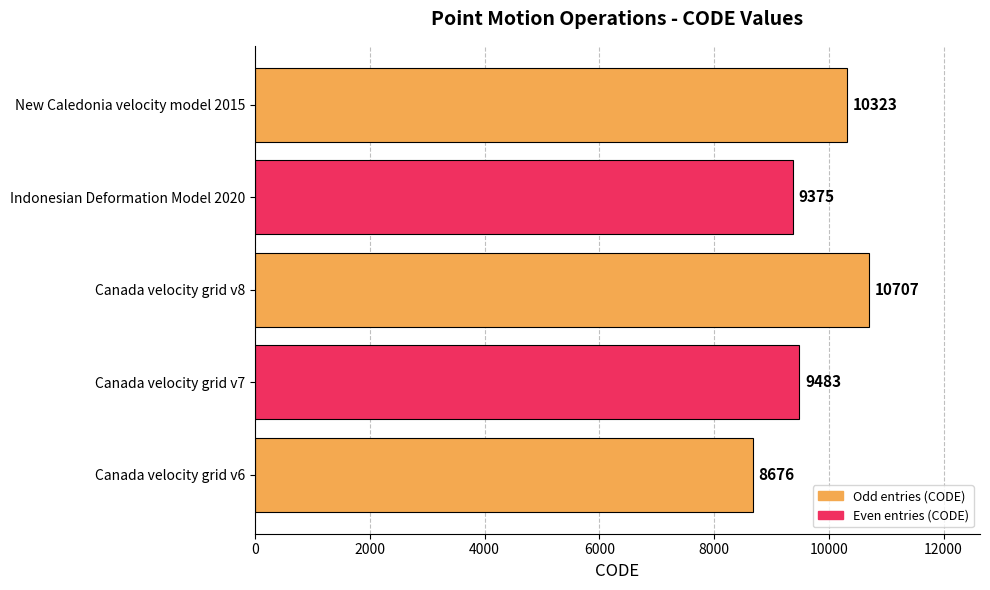

Rank the categories by value from lowest to highest.

Canada velocity grid v6, Indonesian Deformation Model 2020, Canada velocity grid v7, New Caledonia velocity model 2015, Canada velocity grid v8